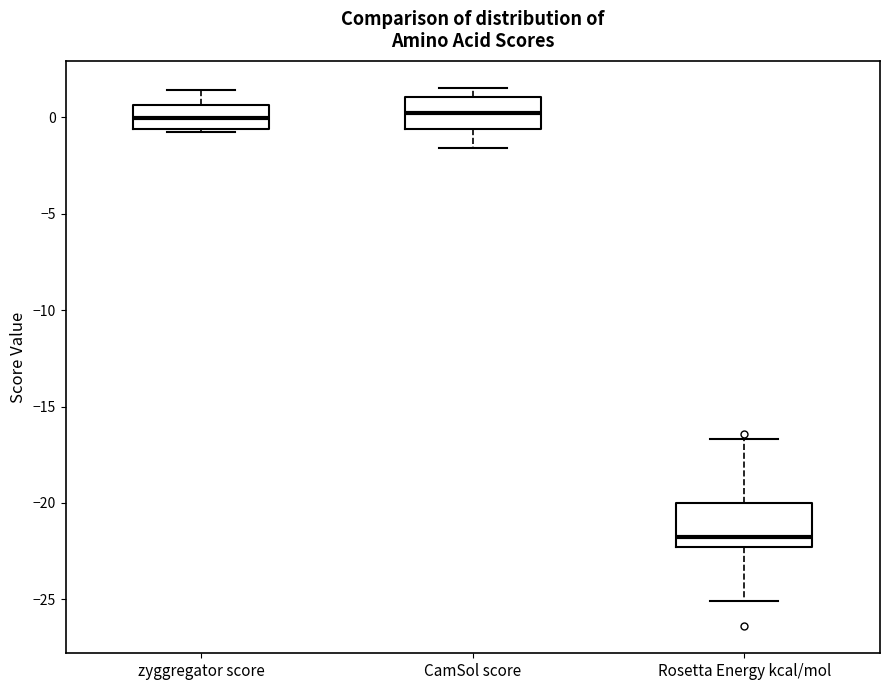

Where is the upper edge of the box for CamSol score on the y-axis? The values are not printed on the chart, so give them approximately, as read against the axis.

1.0